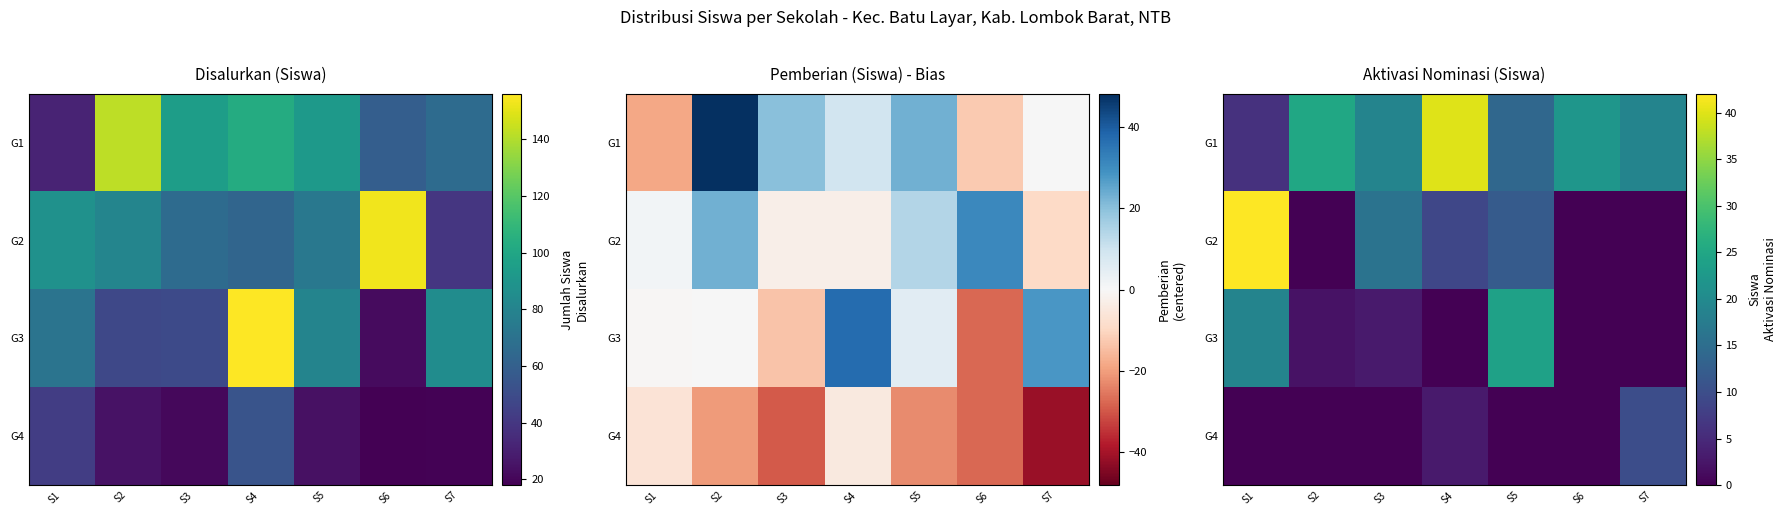

At which label does G4 reach its peak?

S7